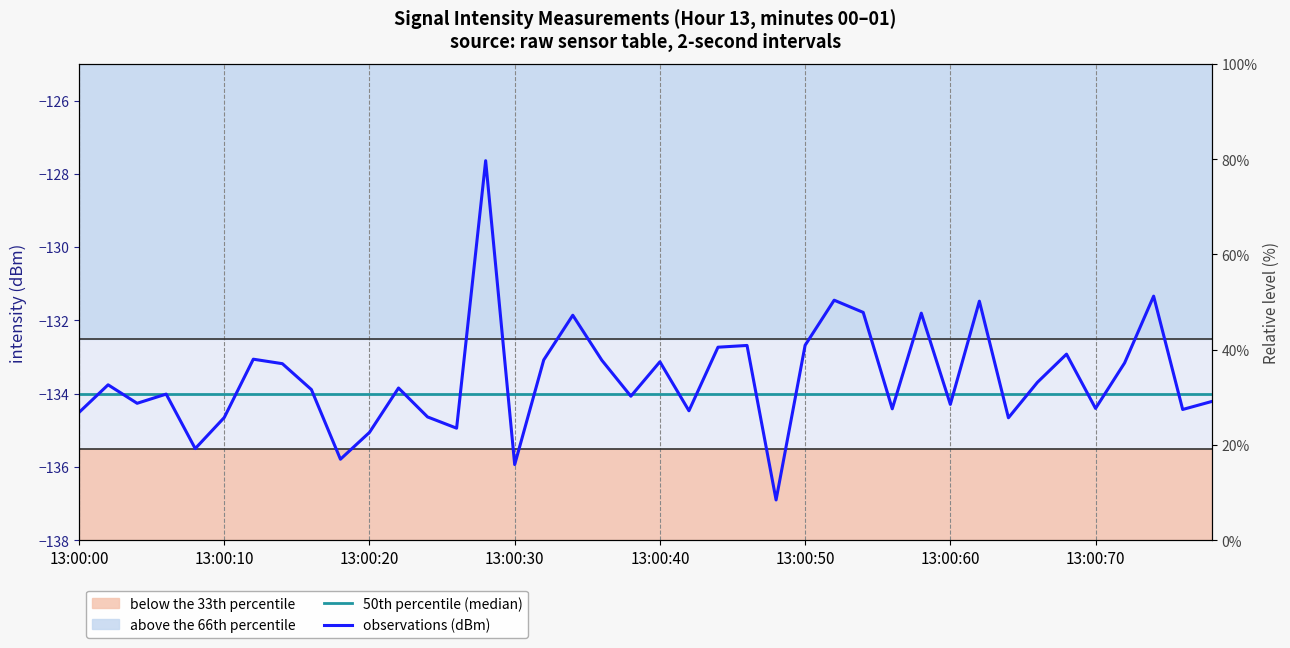

Reading left to right, list all the values displayed in this chart.

50th percentile (median): -134.0	-134.0	-134.0	-134.0	-134.0	-134.0	-134.0	-134.0	-134.0	-134.0	-134.0	-134.0	-134.0	-134.0	-134.0	-134.0	-134.0	-134.0	-134.0	-134.0	-134.0	-134.0	-134.0	-134.0	-134.0	-134.0	-134.0	-134.0	-134.0	-134.0	-134.0	-134.0	-134.0	-134.0	-134.0	-134.0	-134.0	-134.0	-134.0	-134.0
observations (dBm): -134.5	-133.8	-134.3	-134.0	-135.5	-134.7	-133.1	-133.2	-133.9	-135.8	-135.1	-133.8	-134.6	-134.9	-127.6	-135.9	-133.1	-131.9	-133.1	-134.1	-133.1	-134.5	-132.7	-132.7	-136.9	-132.7	-131.4	-131.8	-134.4	-131.8	-134.3	-131.5	-134.7	-133.7	-132.9	-134.4	-133.2	-131.3	-134.4	-134.2